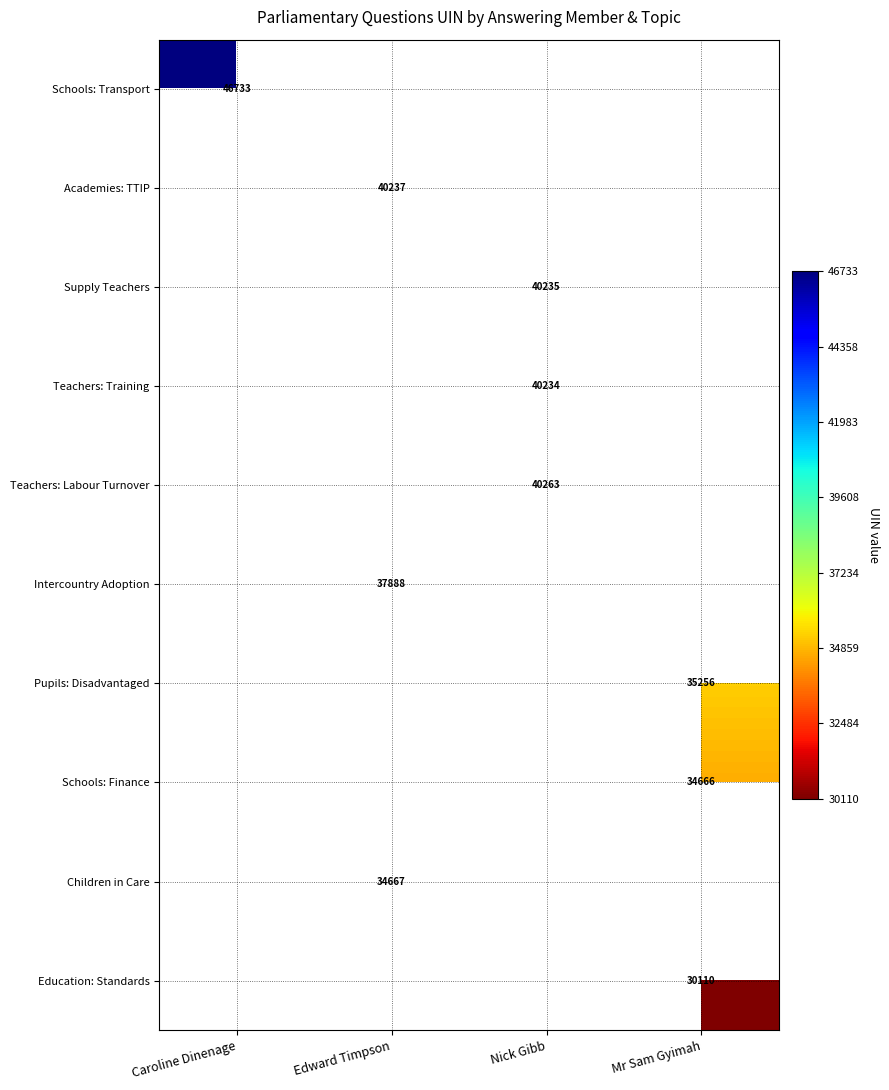

At how many categories does at least one series exceed 42920?

1